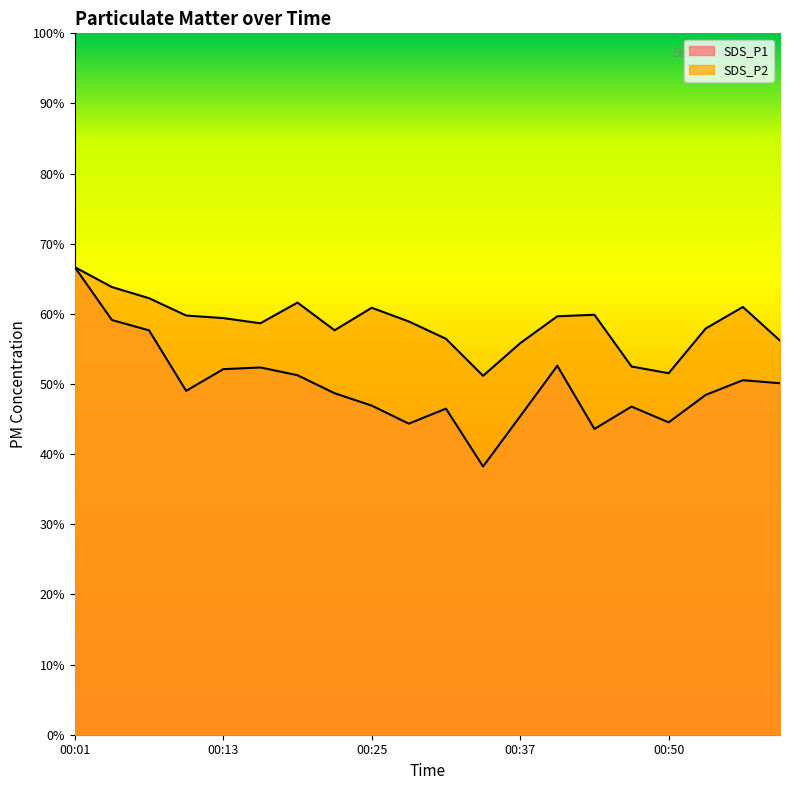

True or false: SDS_P2 and SDS_P1 cross at least once.

False